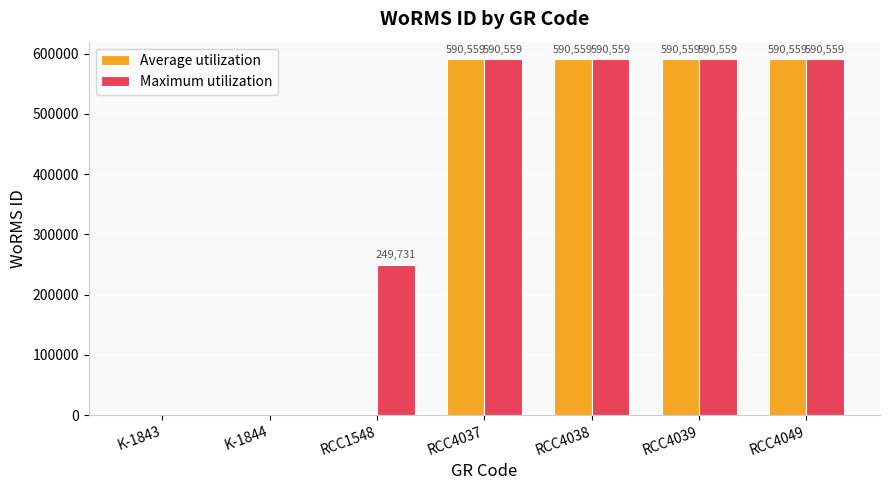

What are all the series names shown in the legend?

Average utilization, Maximum utilization